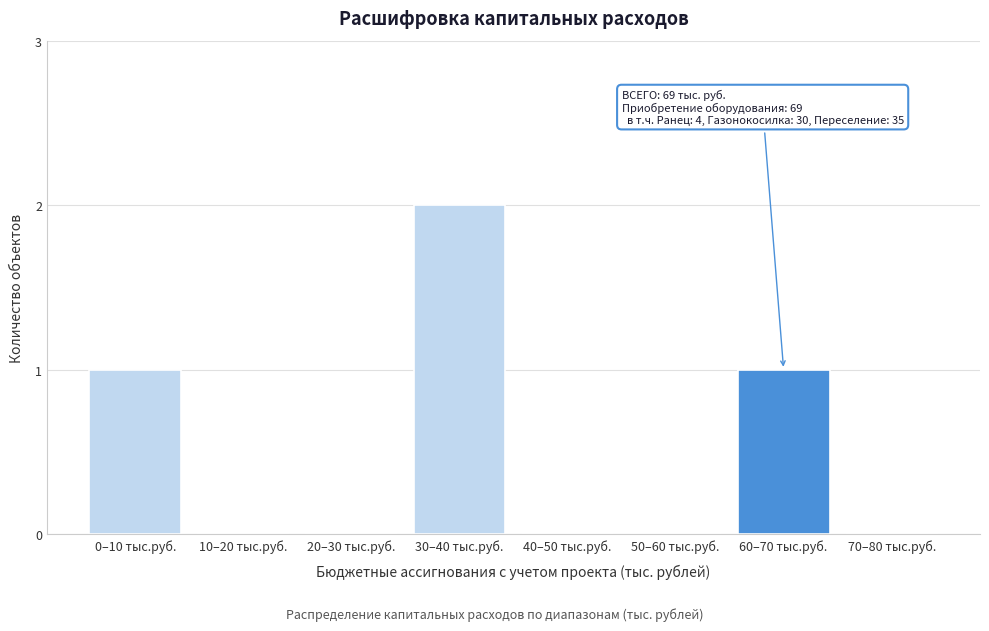

Reading left to right, list all the values displayed in this chart.

0–10 тыс.руб.=1	10–20 тыс.руб.=0	20–30 тыс.руб.=0	30–40 тыс.руб.=2	40–50 тыс.руб.=0	50–60 тыс.руб.=0	60–70 тыс.руб.=1	70–80 тыс.руб.=0